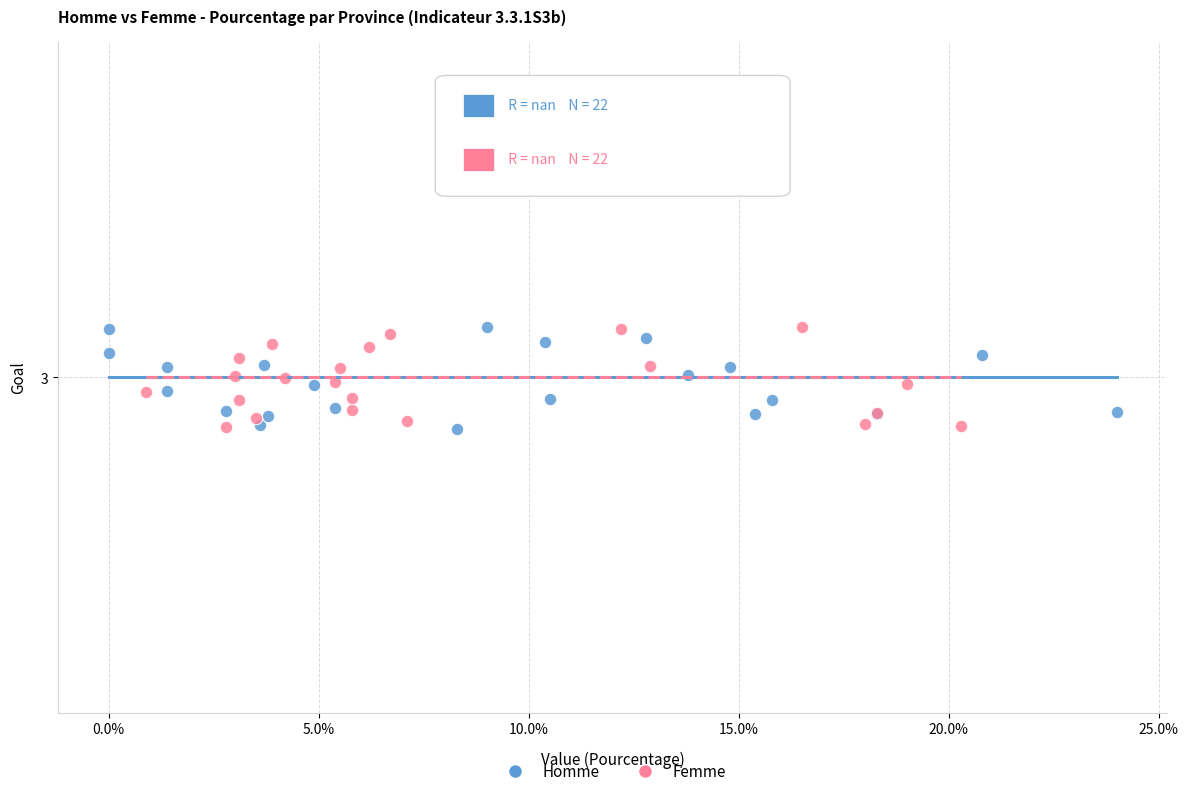

What are all the series names shown in the legend?

Homme, Femme